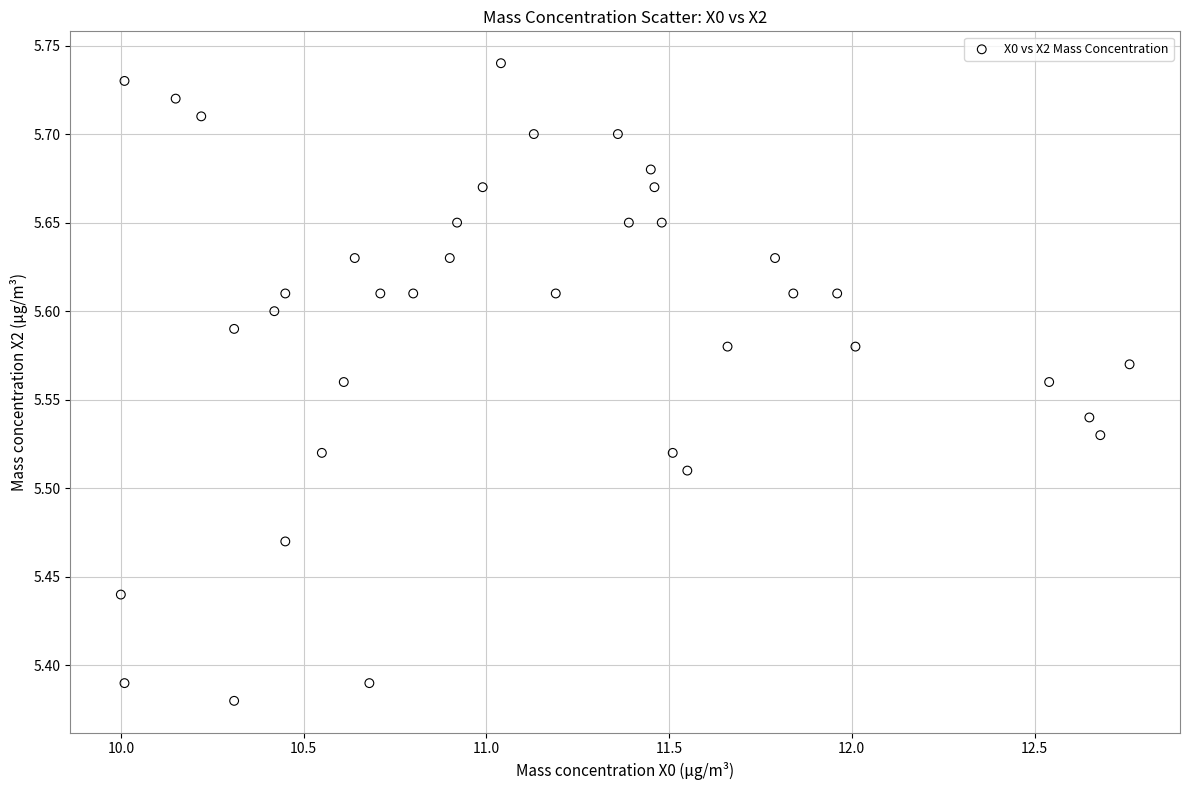

What is the range of X values (max minus min)?

2.8